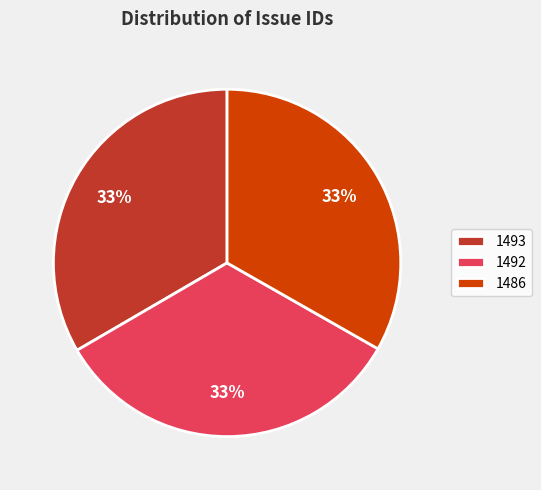

To the nearest percent, what percentage of the pie is 1486?

33%